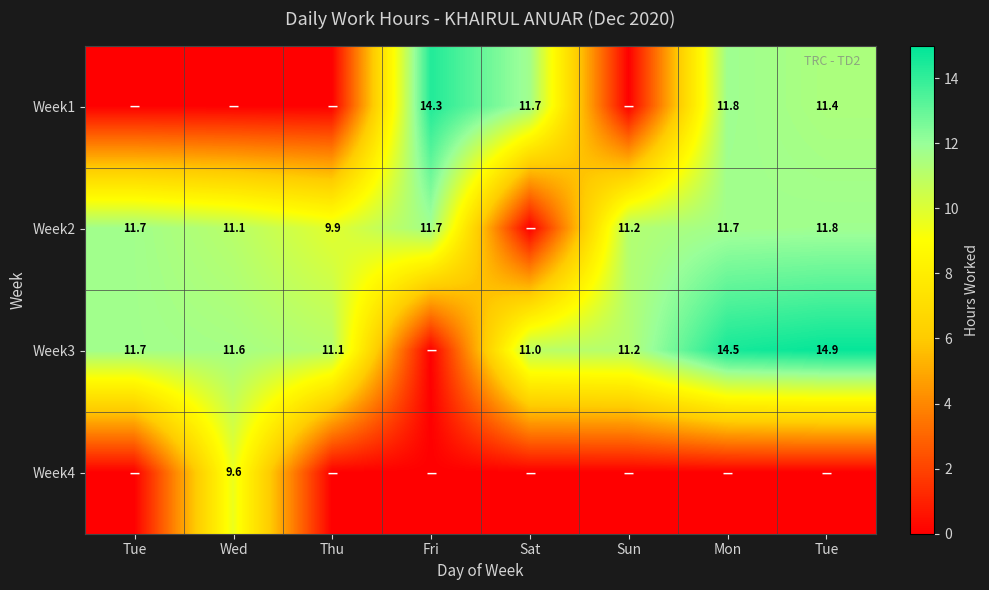

Which label corresponds to the largest value in the chart?

Tue